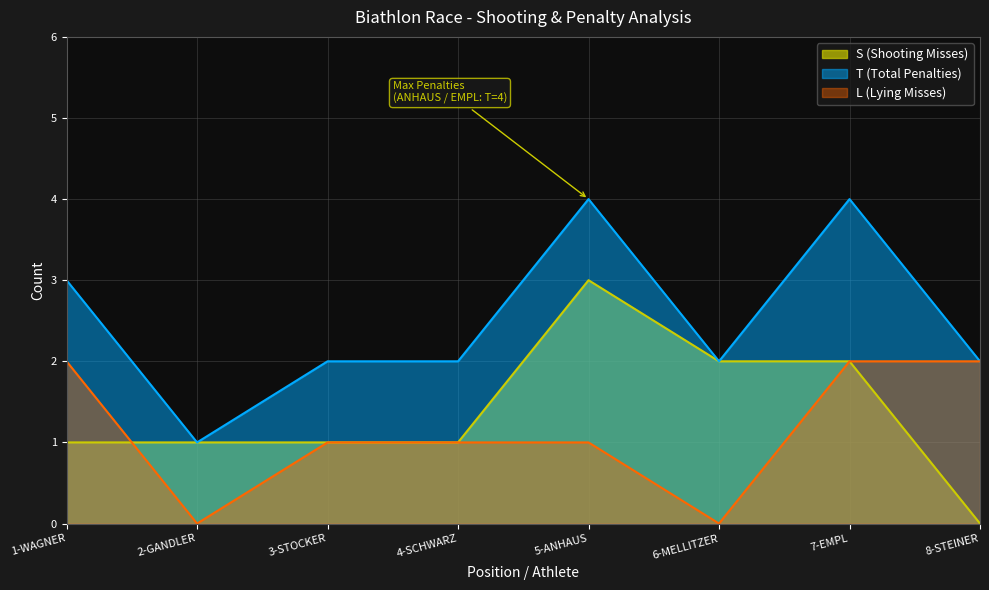

How many values in the S (Shooting Misses) series exceed 1?

3